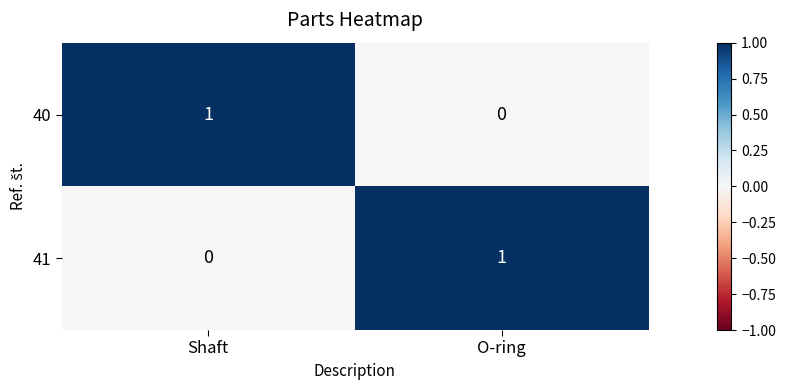

Is it true that 40 equals 0 at O-ring?

True